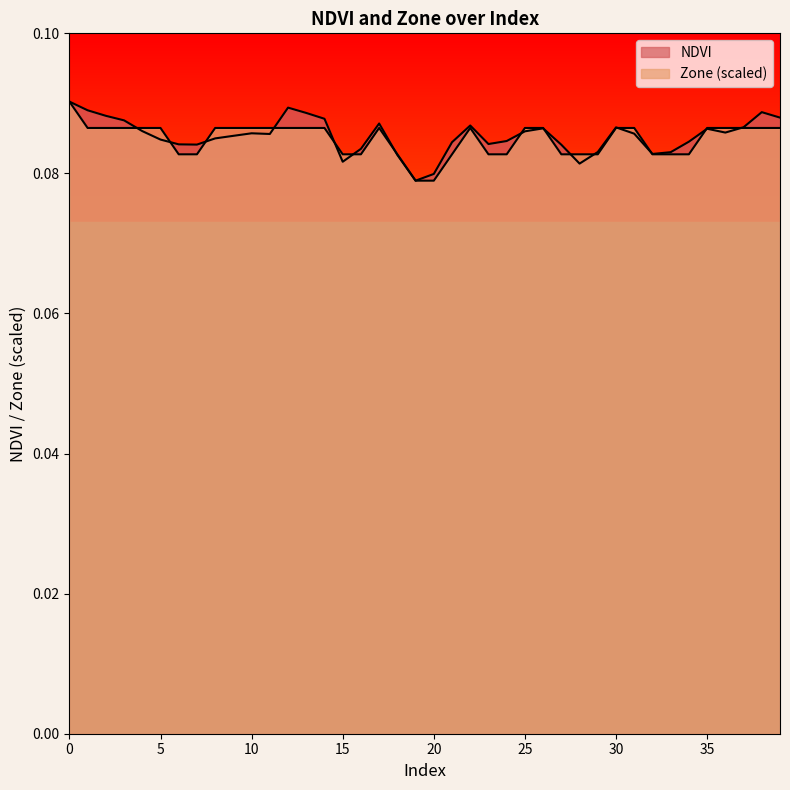

What is the total value across all series at 38?

0.2